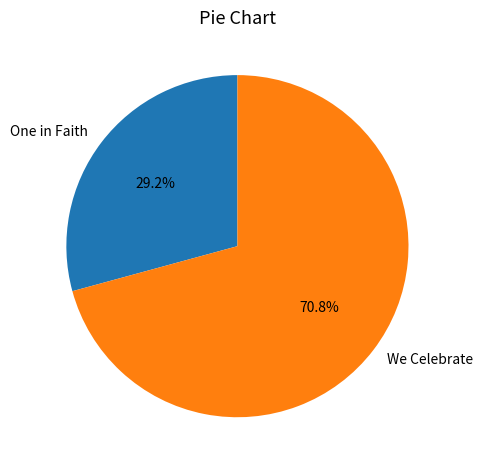

Count the number of slices in the pie.

2